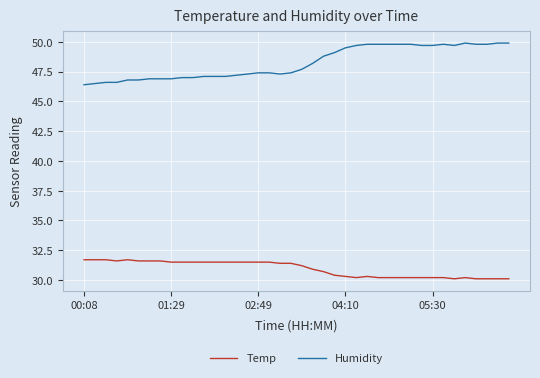

True or false: Humidity and Temp cross at least once.

False